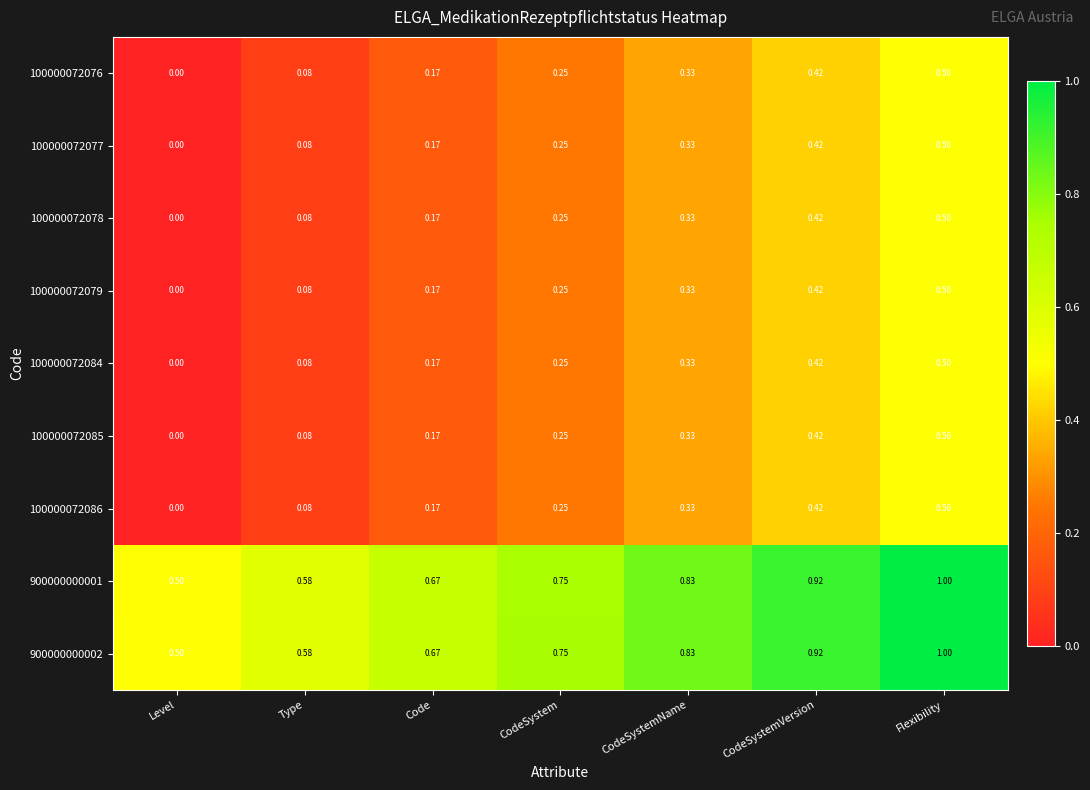

At which category is the sum across all series the highest?

Flexibility